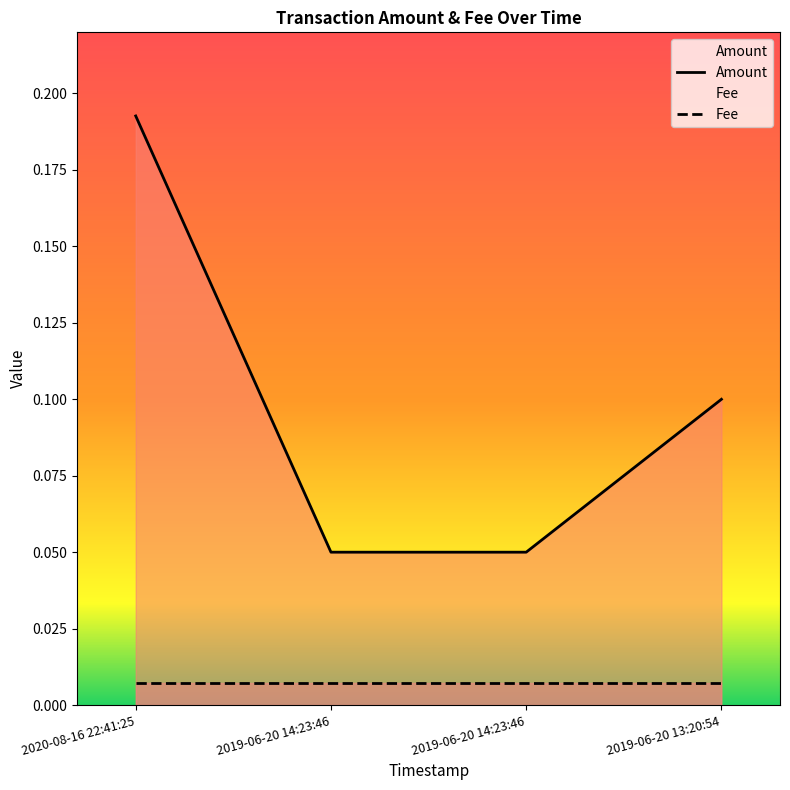

What is the sum of all values?

0.4